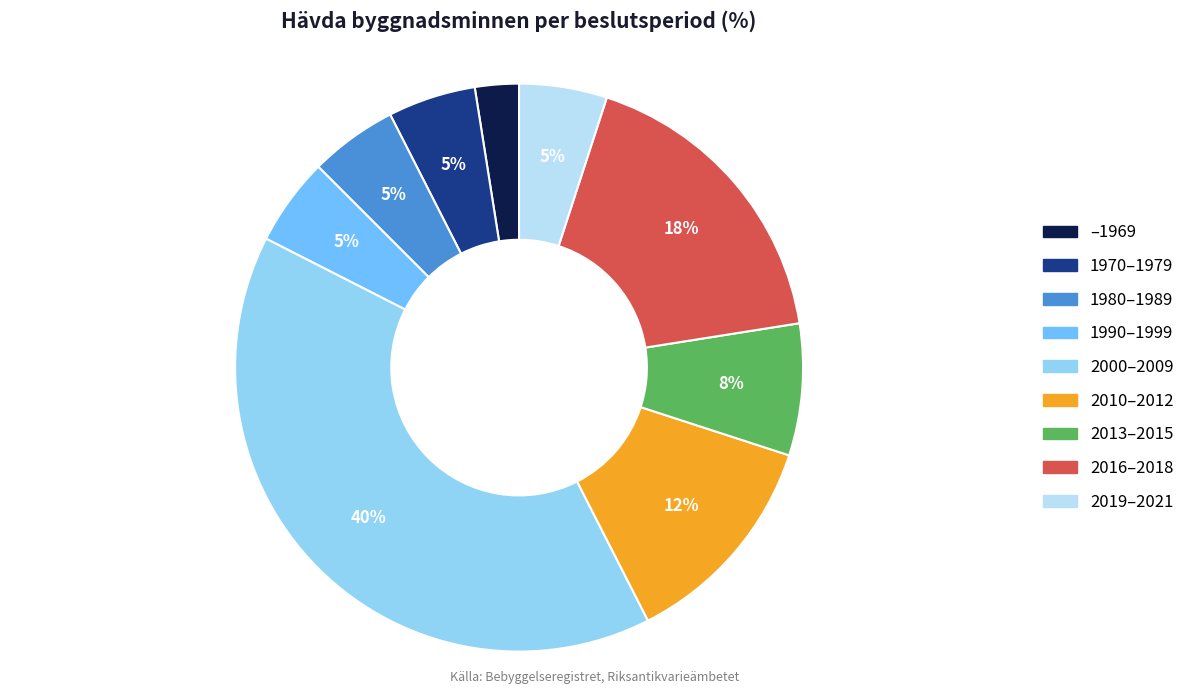

Does any single category account for the majority?

No